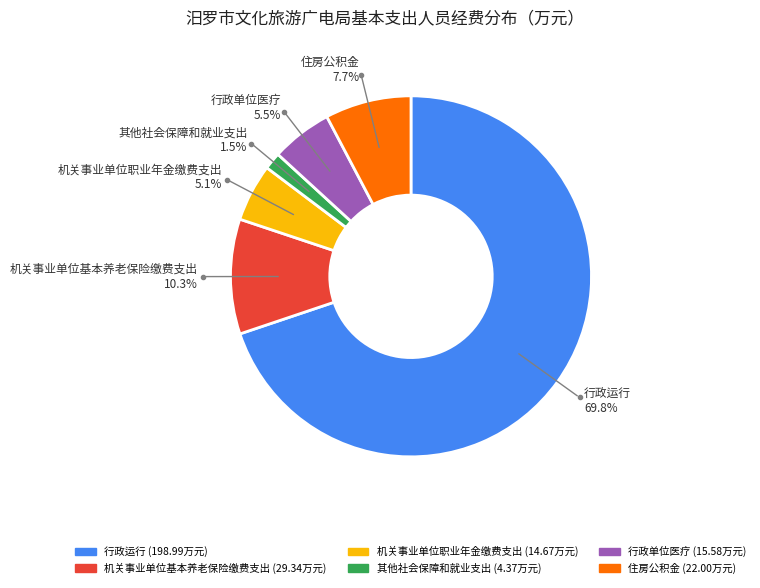

What is the total percentage of 行政运行 and 住房公积金?

77.6%